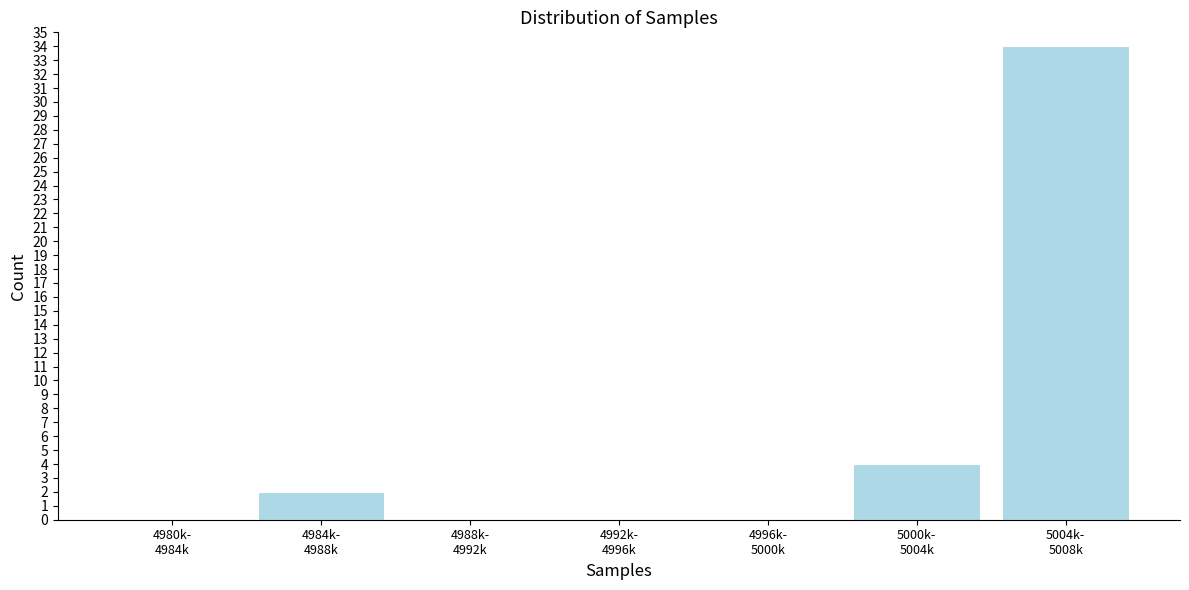

What is the greatest value displayed?

34